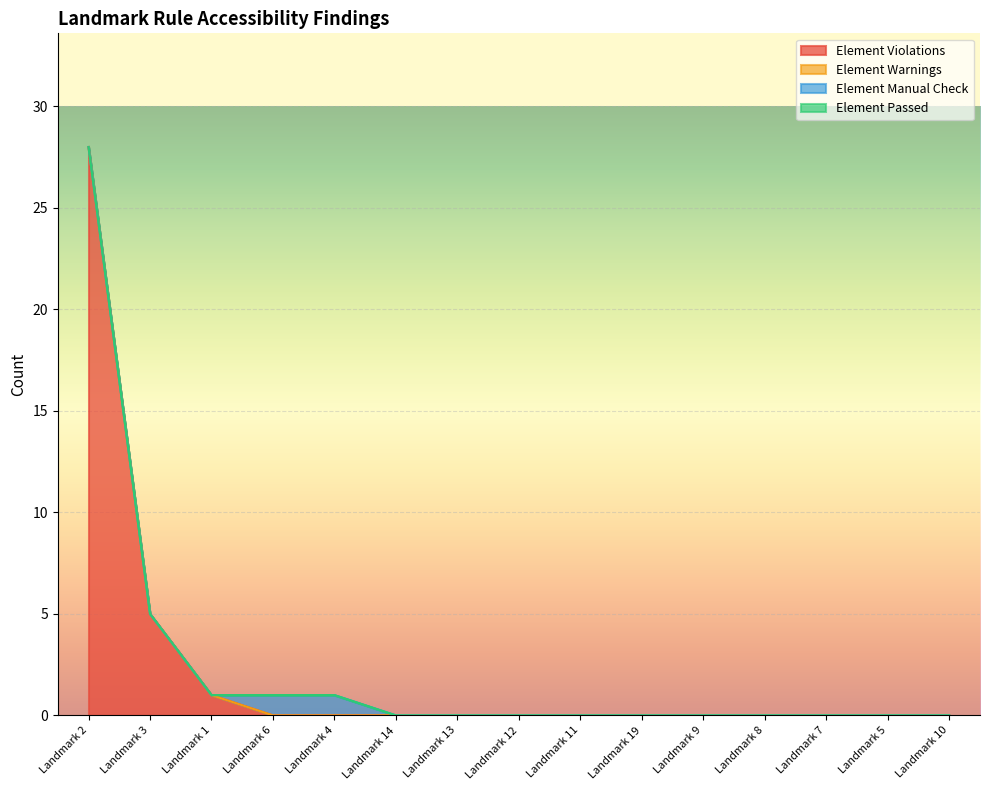

List the series in order of their peak value, lowest first.

Element Warnings, Element Passed, Element Manual Check, Element Violations